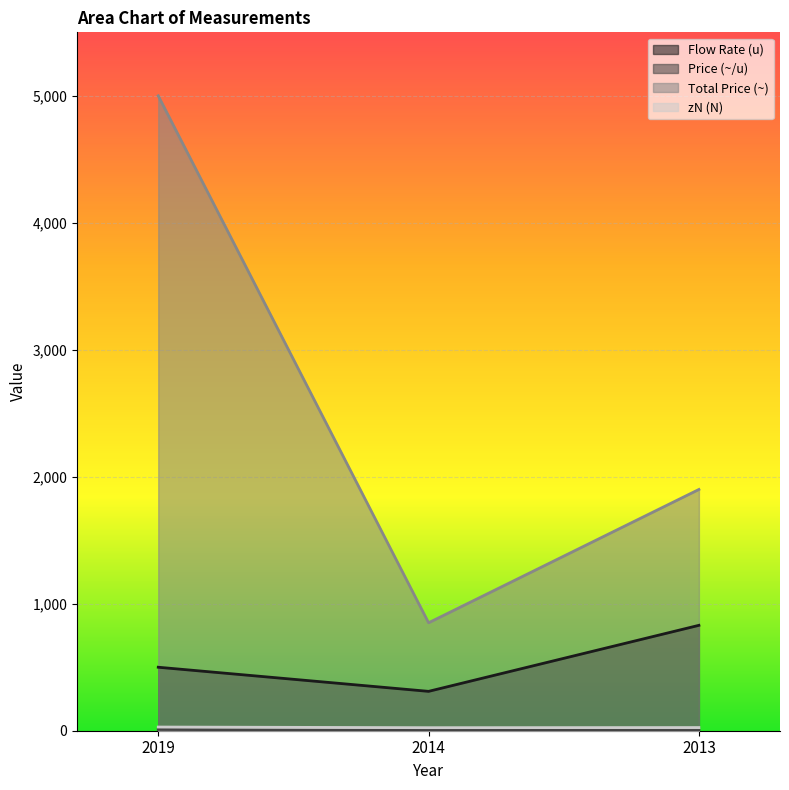

Reading left to right, what are all the values shown in this chart?

Flow Rate (u): 500.0	310.0	830.0
Price (~/u): 10.0	2.7	2.3
Total Price (~): 5000.0	850.0	1900.0
zN (N): 29.0	24.0	25.0